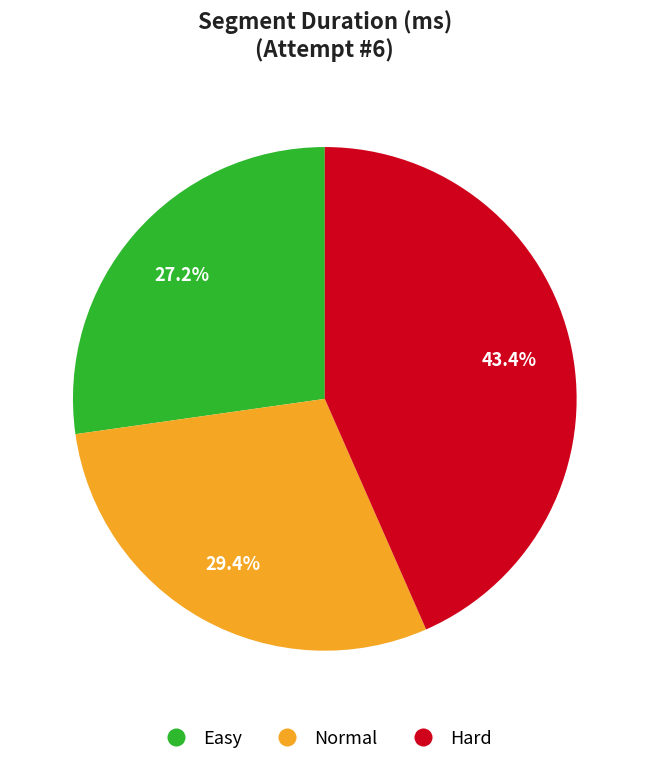

How many slices are in this pie chart?

3